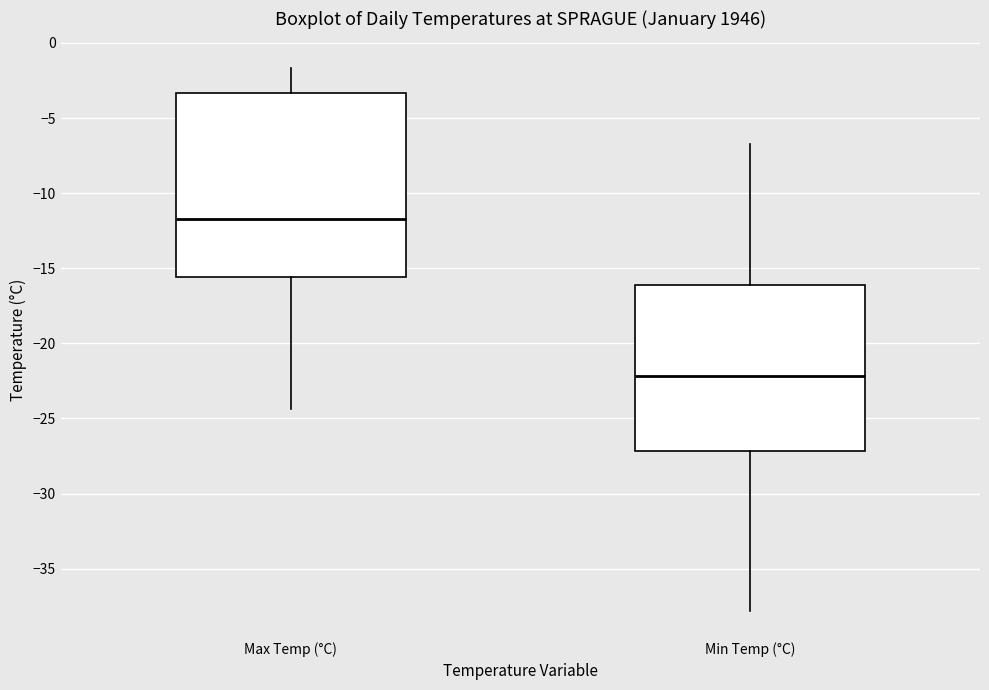

Reading left to right, read every box against the y-axis: the position of its median line, the range the box covers, and the ends of its whiskers. The values are not printed on the chart, so give them approximately, as read against the axis.

Max Temp (°C): median -11.5, box -15.5 to -3.5, whiskers -24.5 to -1.5
Min Temp (°C): median -22.0, box -27.0 to -16.0, whiskers -38.0 to -6.5